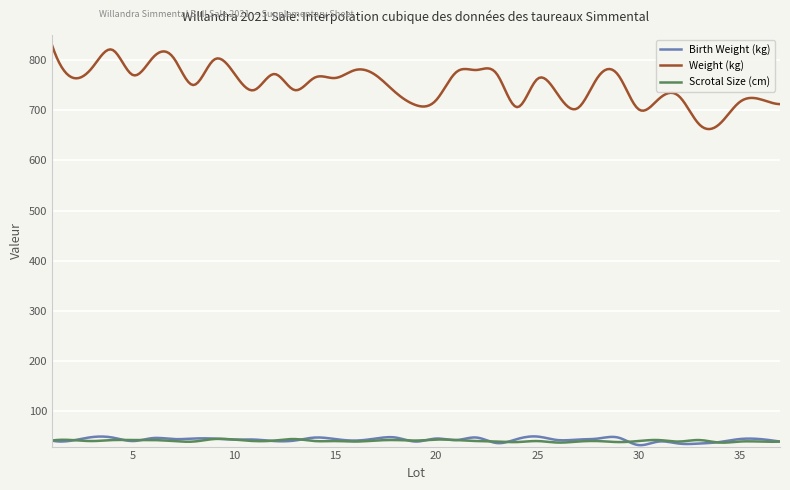

At how many categories does at least one series exceed 612?

300